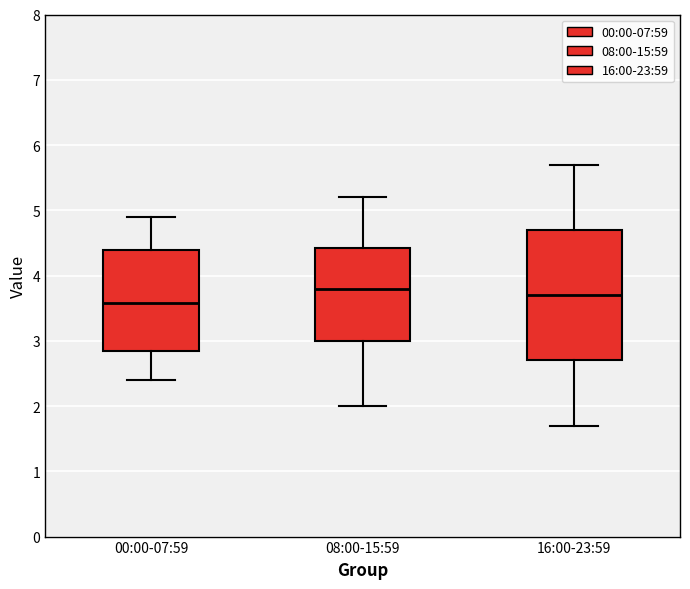

Which box has the lowest median line?

00:00-07:59